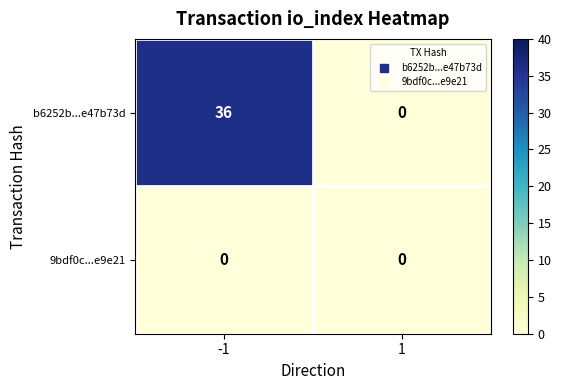

The b6252b...e47b73d series shows 24 at 1. True or false?

False